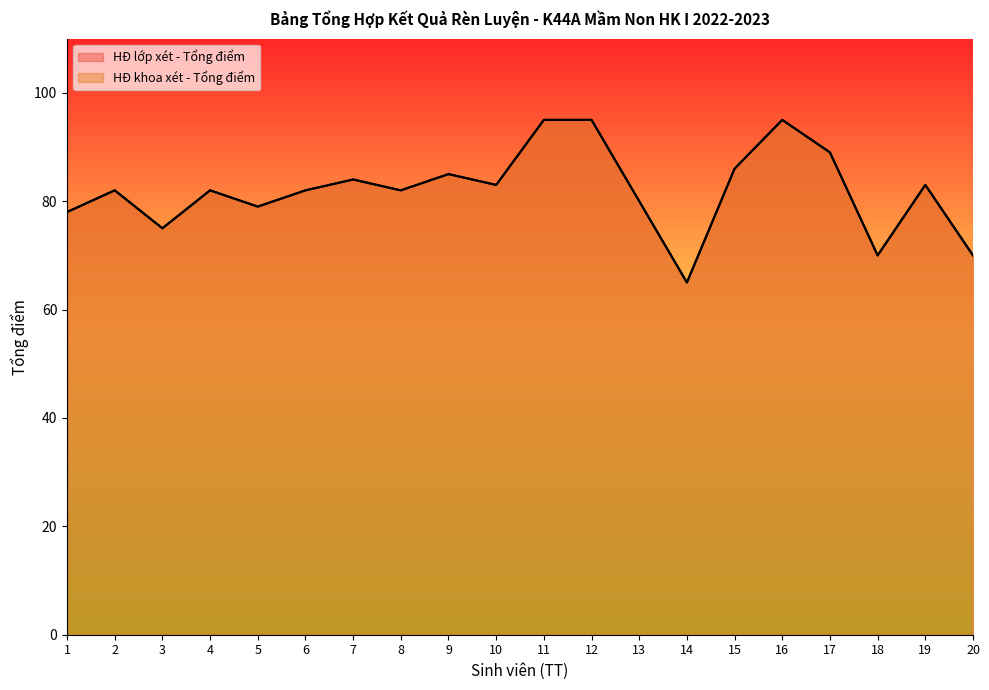

What is the difference between the maximum and minimum values in the HĐ lớp xét - Tổng điểm series?

30